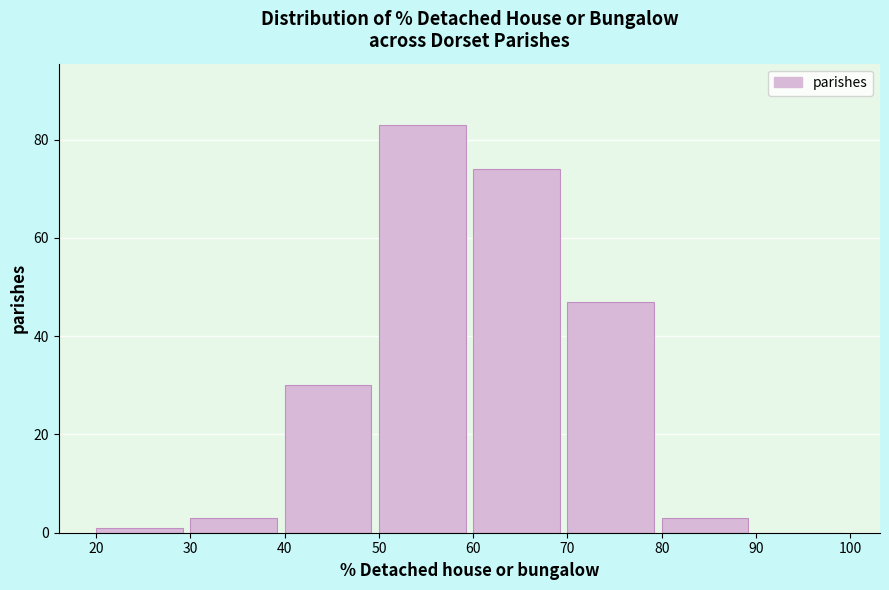

What is the height of the bar covering 70 to 80 on the x-axis? The values are not printed on the chart, so give them approximately, as read against the axis.

48